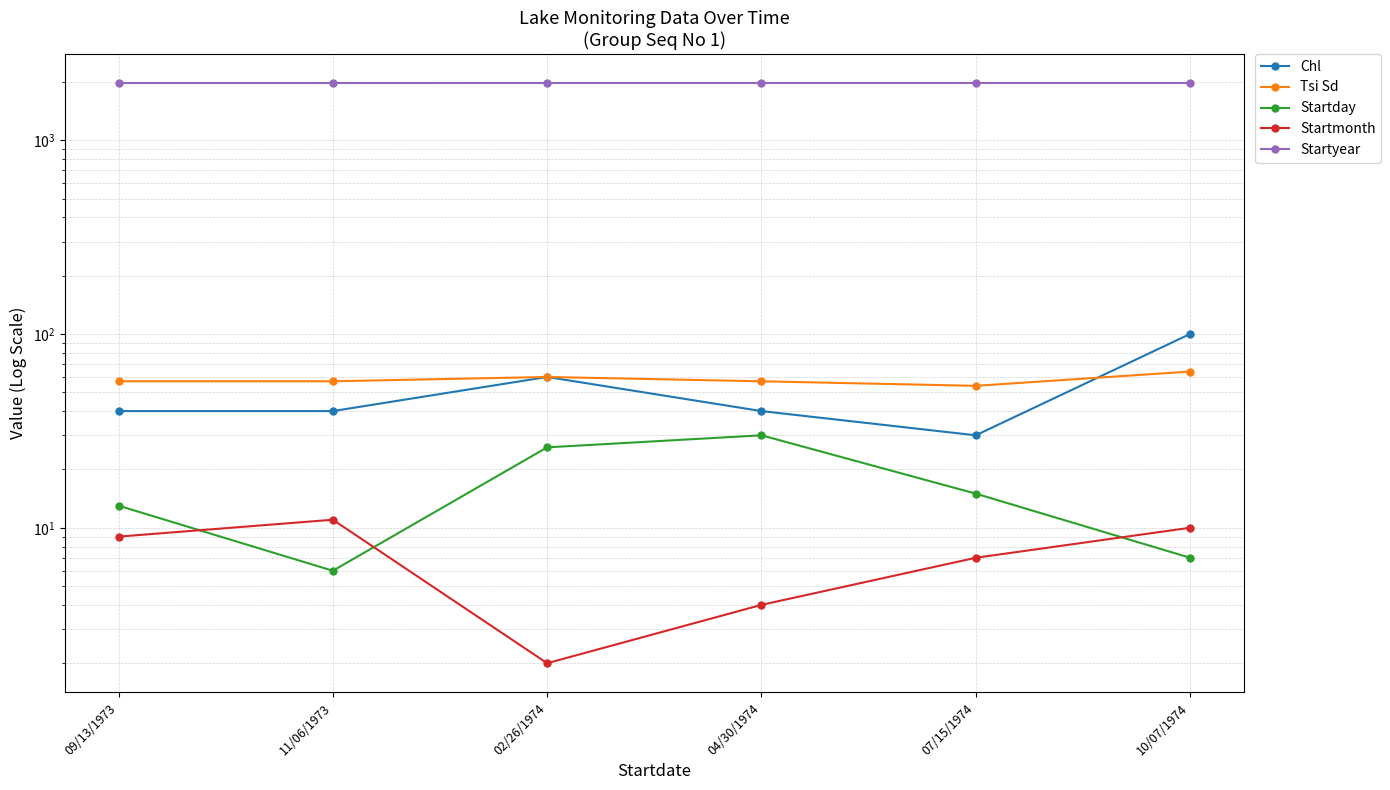

What is the label of the 2nd point from the left?

11/06/1973